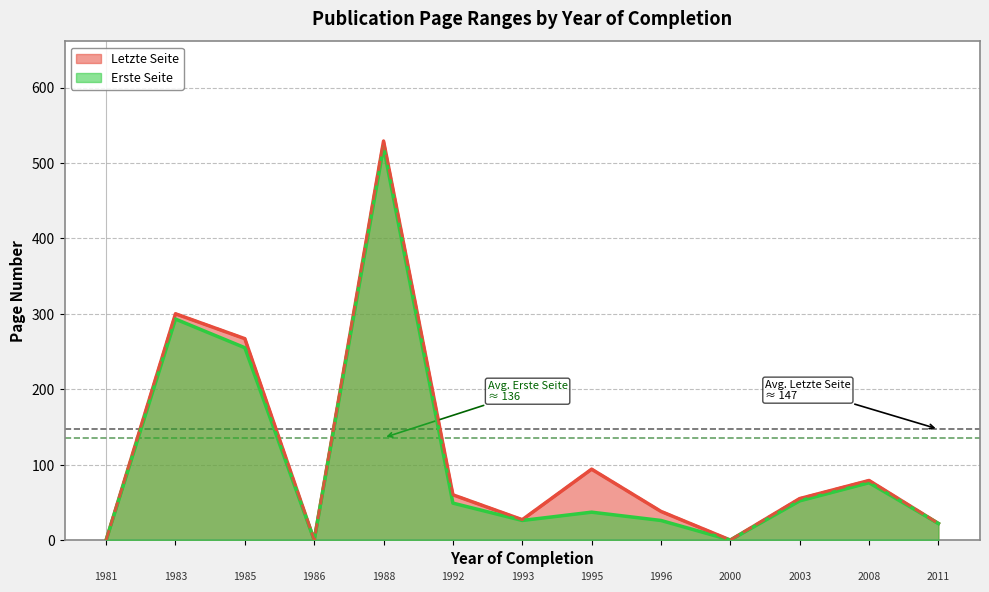

List the labels in order of Letzte Seite value, largest first.

1988, 1983, 1985, 1995, 2008, 1992, 2003, 1996, 1993, 2011, 1981, 1986, 2000